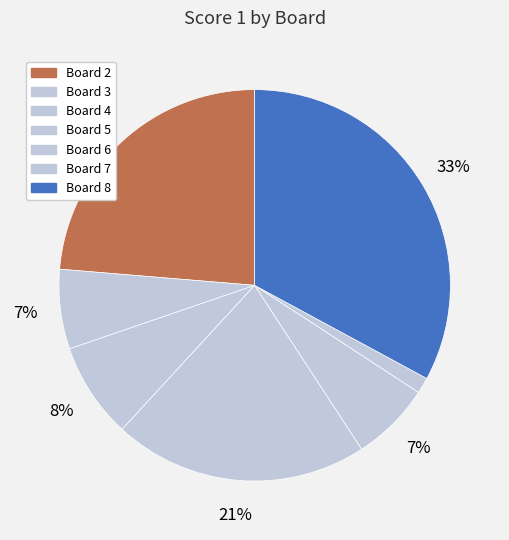

How many slices are in this pie chart?

7